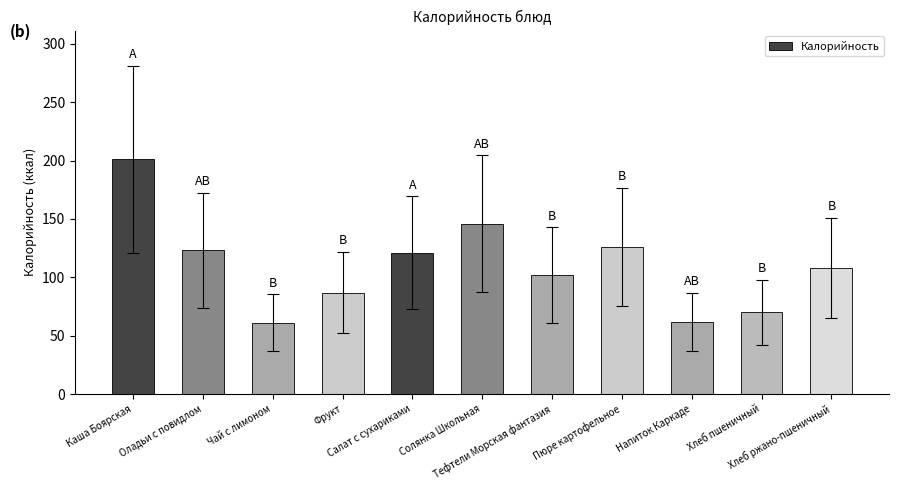

The value at Тефтели Морская фантазия is 102. True or false?

True